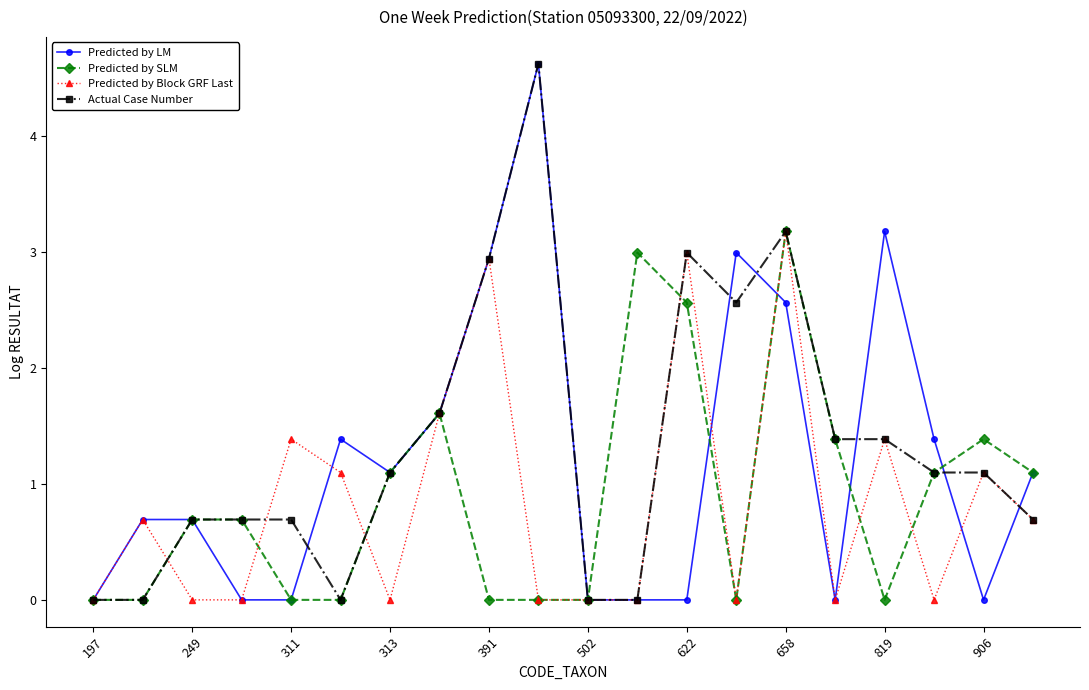

True or false: Actual Case Number has more than 2 interior local peaks.

True